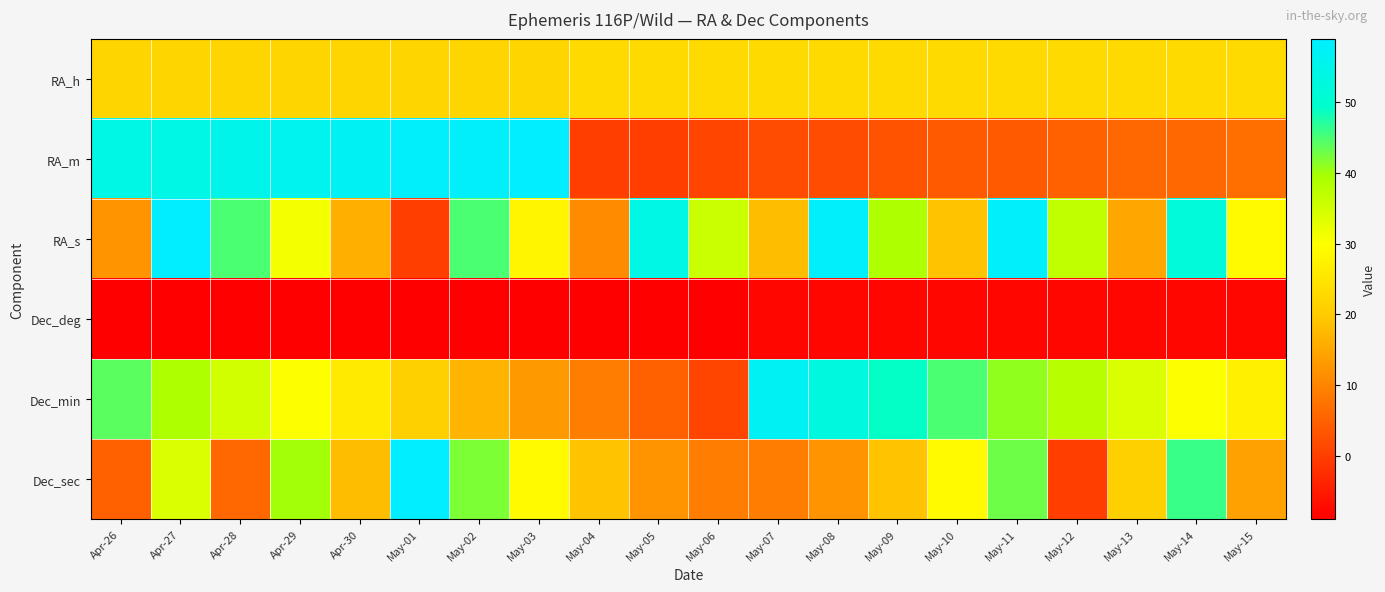

Rank the series at May-10 from lowest to highest value.

Dec_deg, RA_m, RA_s, RA_h, Dec_sec, Dec_min